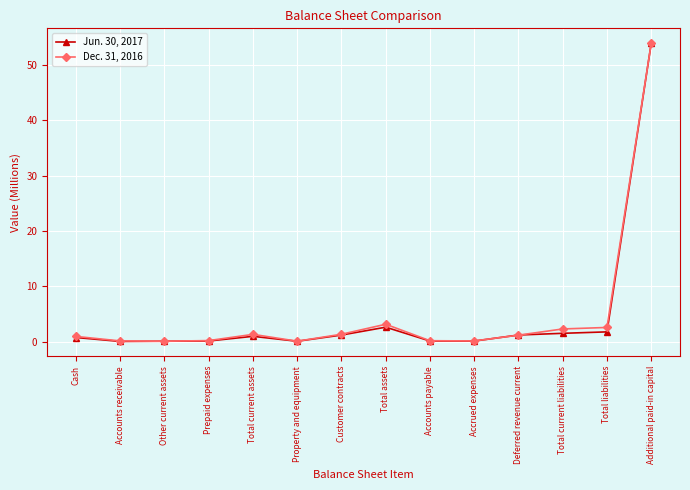

Is the value of Dec. 31, 2016 at Customer contracts greater than the value of Jun. 30, 2017 at Property and equipment?

Yes